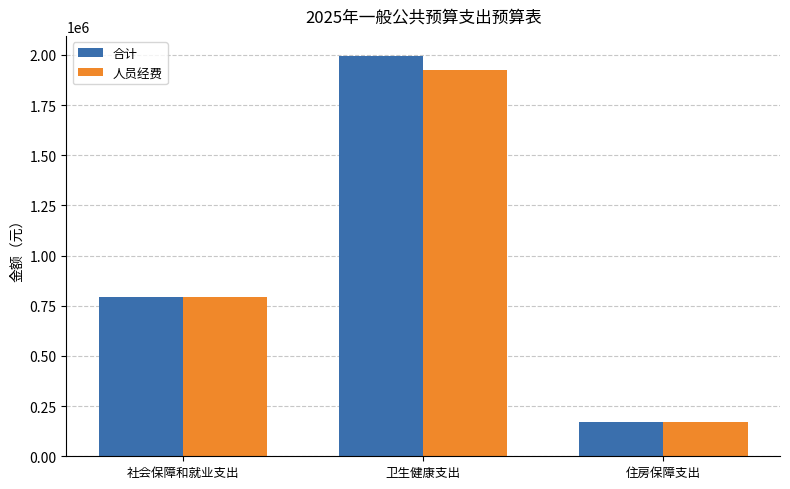

At which label does 人员经费 first exceed 794712?

社会保障和就业支出